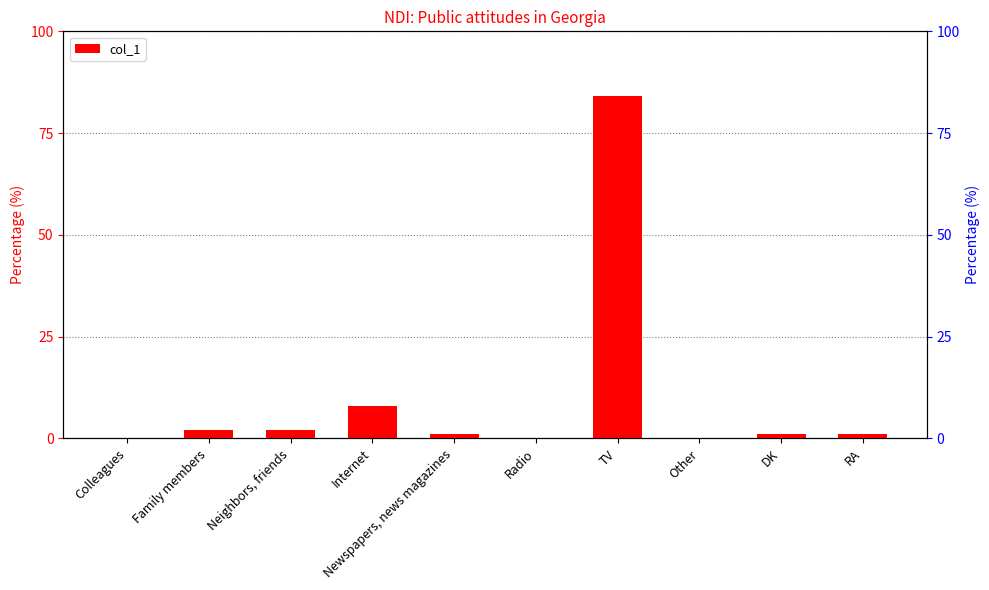

Does the chart contain any negative values?

No